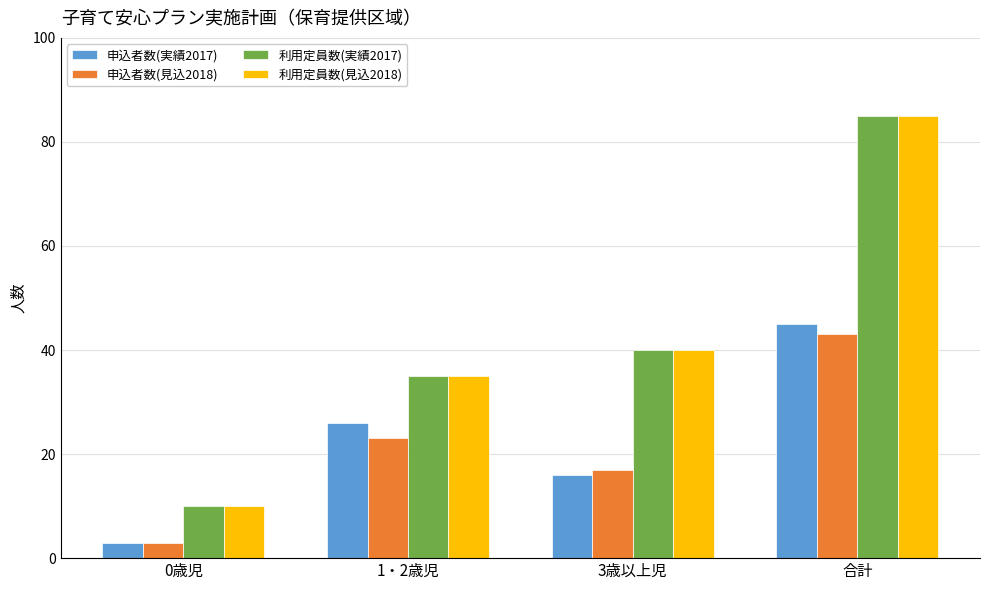

Are the bars grouped side by side (vs. stacked)?

Yes